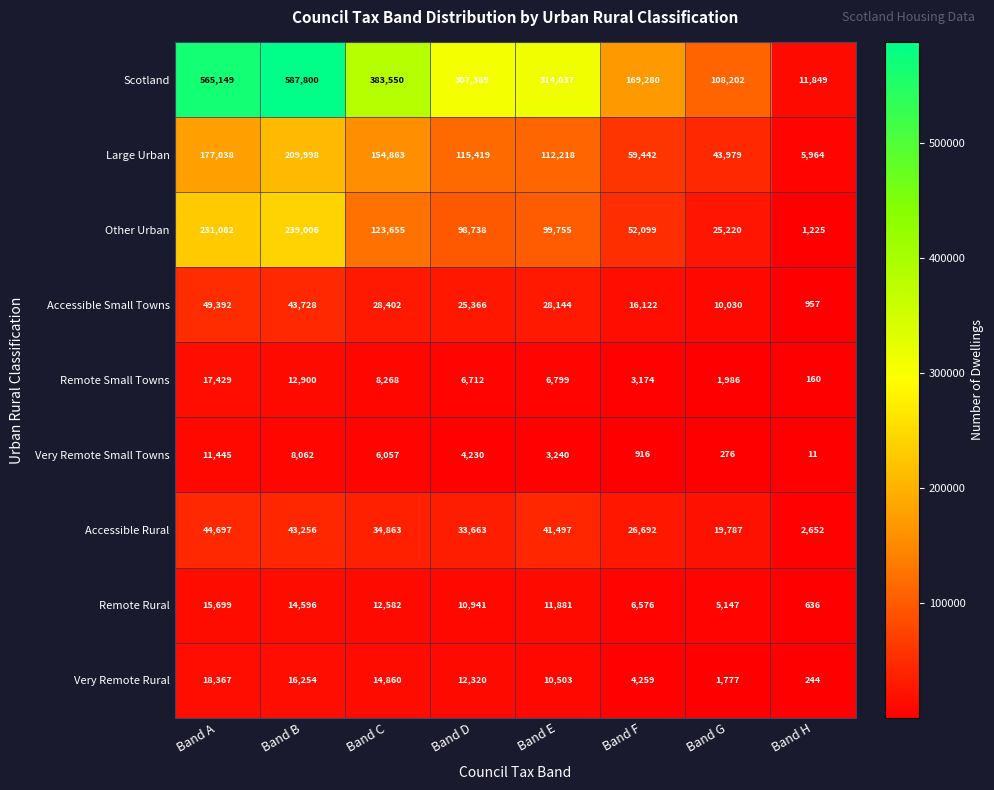

At which category is the sum across all series the highest?

Band B